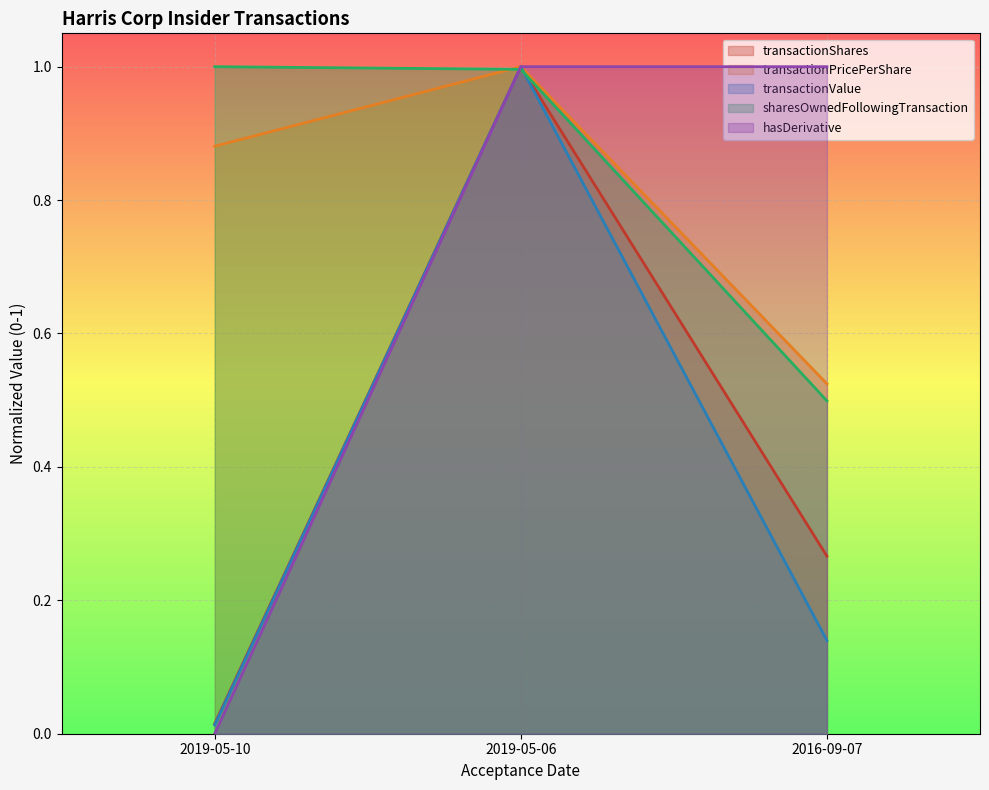

Rank the series by their maximum value, from highest to lowest.

transactionShares, transactionPricePerShare, transactionValue, sharesOwnedFollowingTransaction, hasDerivative